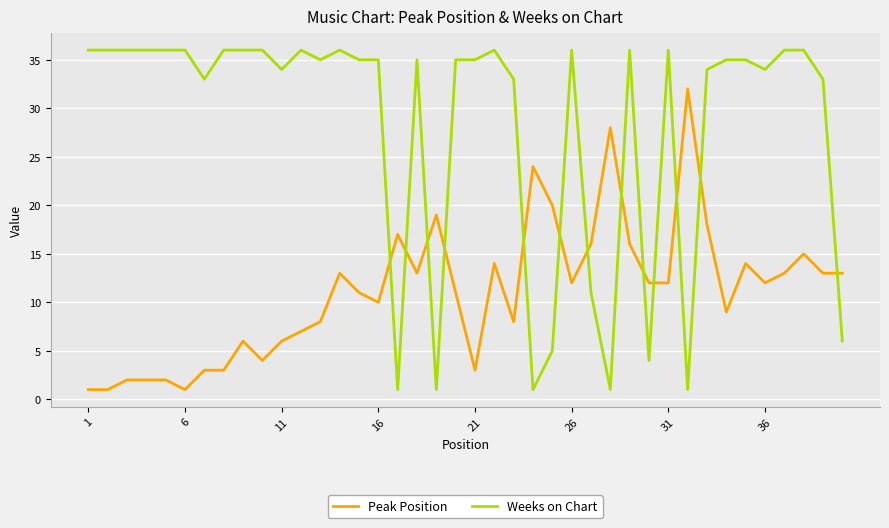

What is the greatest value displayed?

36